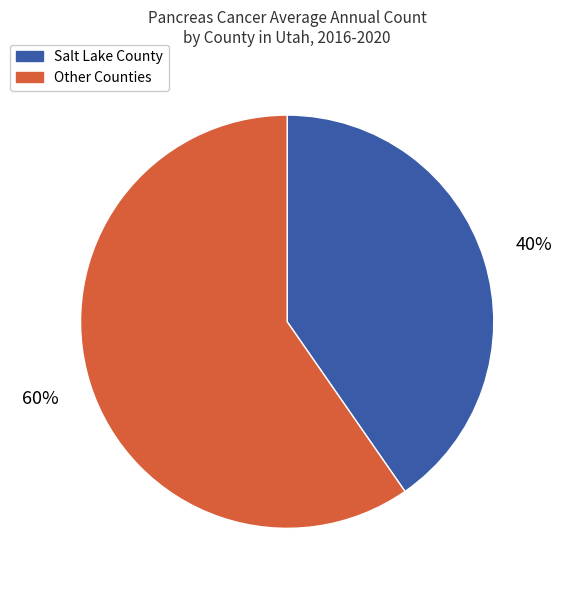

To the nearest percent, what portion does Salt Lake County represent?

40%